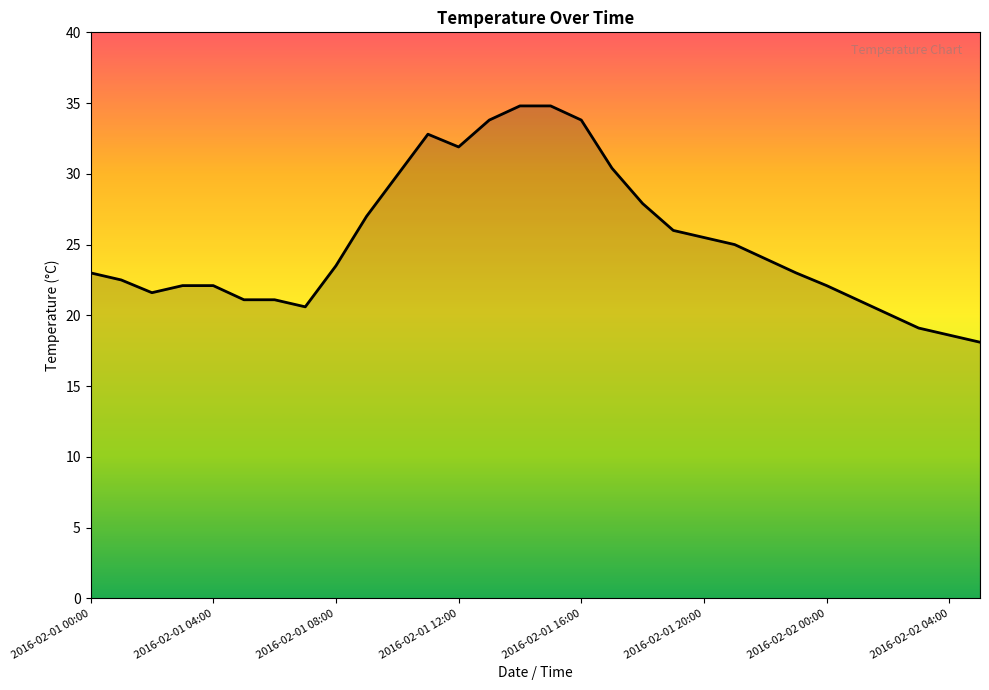

What is the maximum value shown in the chart?

34.8